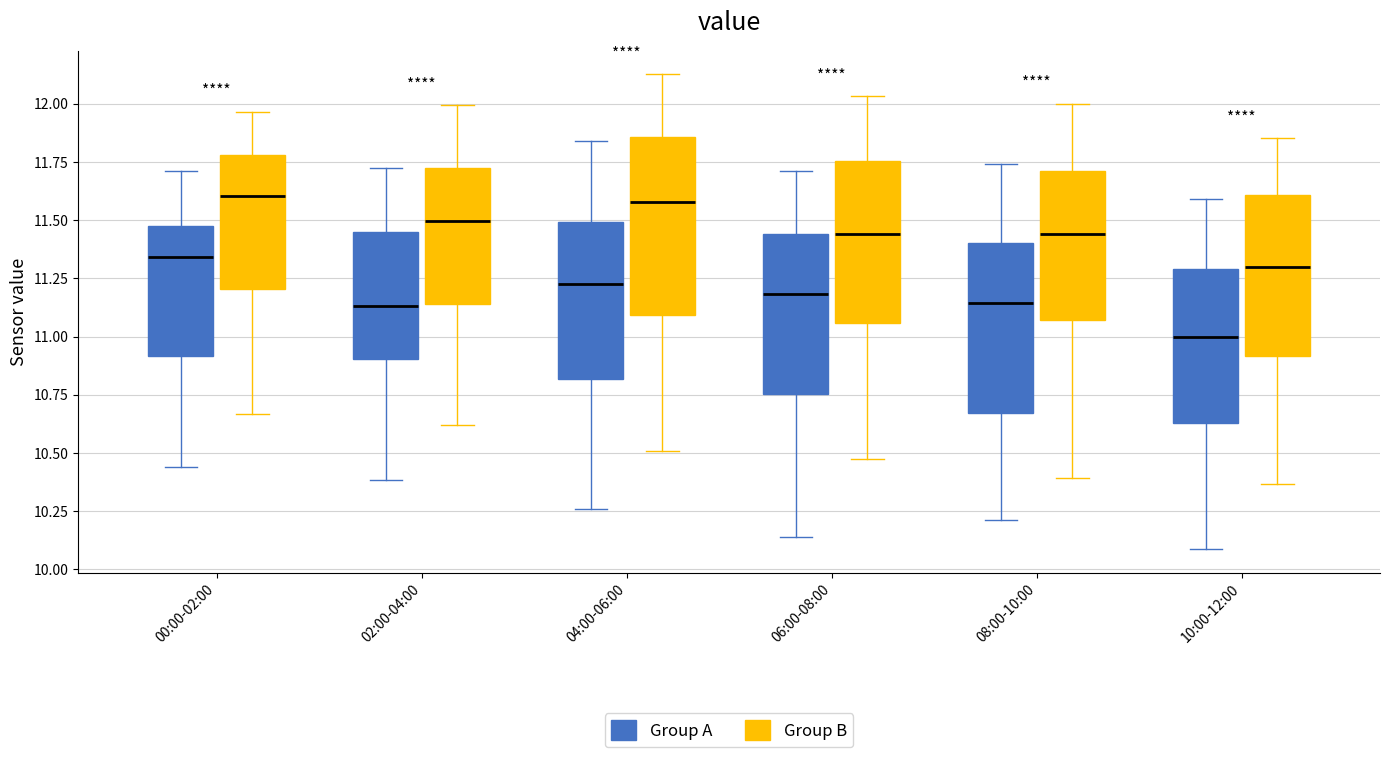

Reading left to right, transcribe this box plot: for each box, give where its median line is, the range the box spans, and where its two whiskers end, as read against the y-axis. The values are not printed on the chart, so give them approximately, as read against the axis.

00:00-02:00 (Group A): median 11.35, box 10.90 to 11.45, whiskers 10.45 to 11.70
00:00-02:00 (Group B): median 11.60, box 11.20 to 11.80, whiskers 10.65 to 11.95
02:00-04:00 (Group A): median 11.15, box 10.90 to 11.45, whiskers 10.40 to 11.75
02:00-04:00 (Group B): median 11.50, box 11.15 to 11.75, whiskers 10.60 to 12.00
04:00-06:00 (Group A): median 11.25, box 10.80 to 11.50, whiskers 10.25 to 11.85
04:00-06:00 (Group B): median 11.60, box 11.10 to 11.85, whiskers 10.50 to 12.15
06:00-08:00 (Group A): median 11.20, box 10.75 to 11.45, whiskers 10.15 to 11.70
06:00-08:00 (Group B): median 11.45, box 11.05 to 11.75, whiskers 10.45 to 12.05
08:00-10:00 (Group A): median 11.15, box 10.65 to 11.40, whiskers 10.20 to 11.75
08:00-10:00 (Group B): median 11.45, box 11.05 to 11.70, whiskers 10.40 to 12.00
10:00-12:00 (Group A): median 11.00, box 10.65 to 11.30, whiskers 10.10 to 11.60
10:00-12:00 (Group B): median 11.30, box 10.90 to 11.60, whiskers 10.35 to 11.85